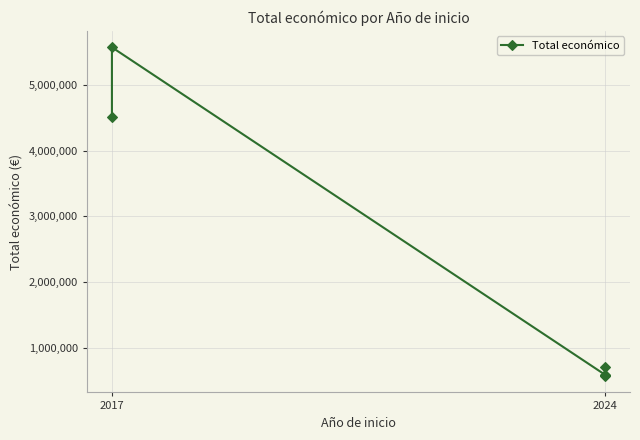

Reading left to right, what are all the values shown in this chart?

4520649	5574402	585346	706697	569416	590712